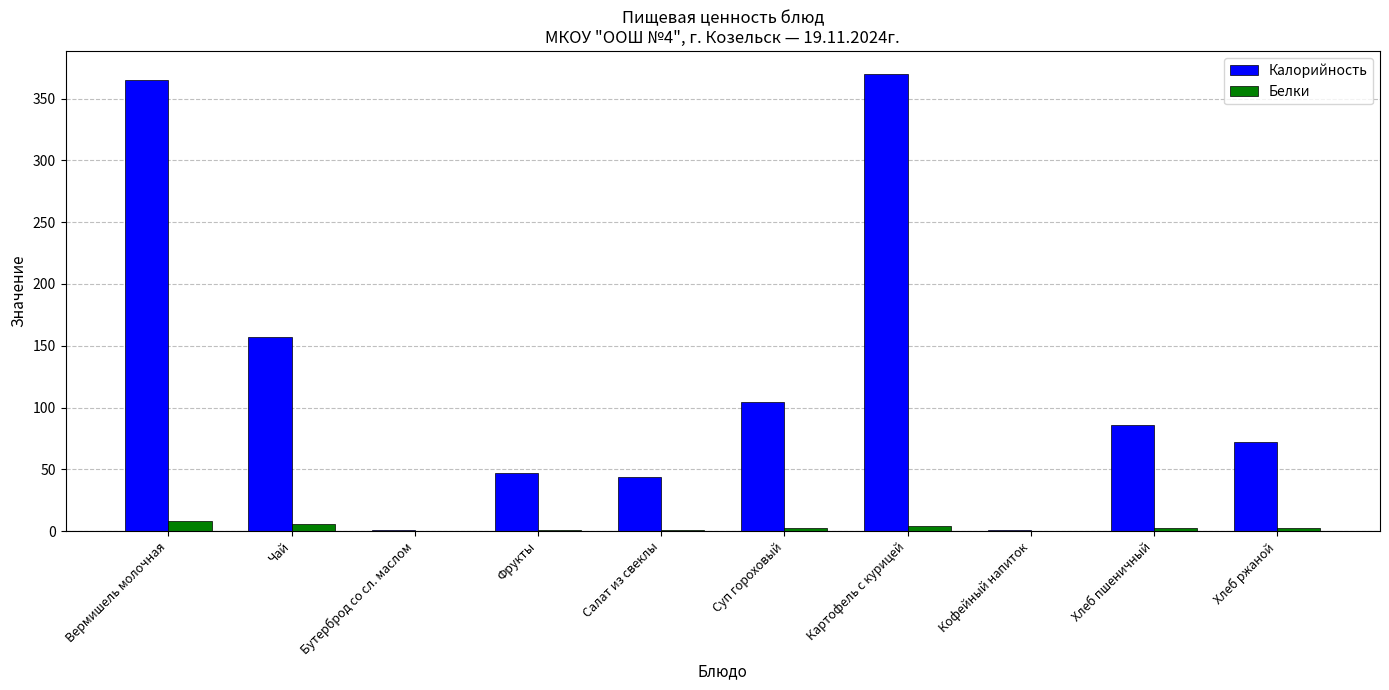

At which label is Калорийность closest to 185?

Чай